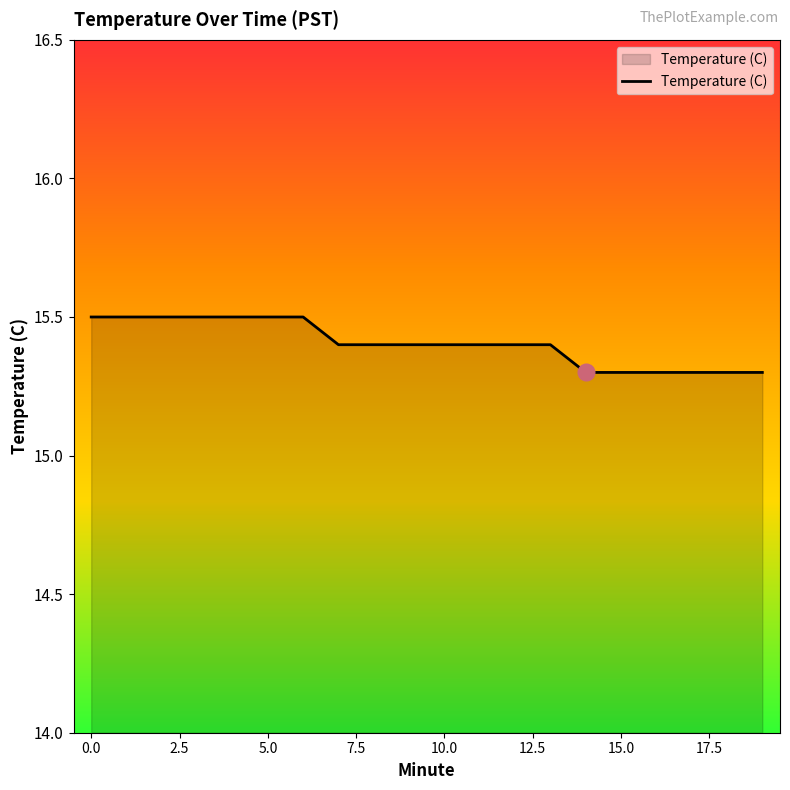

What is the minimum value shown in the chart?

15.3